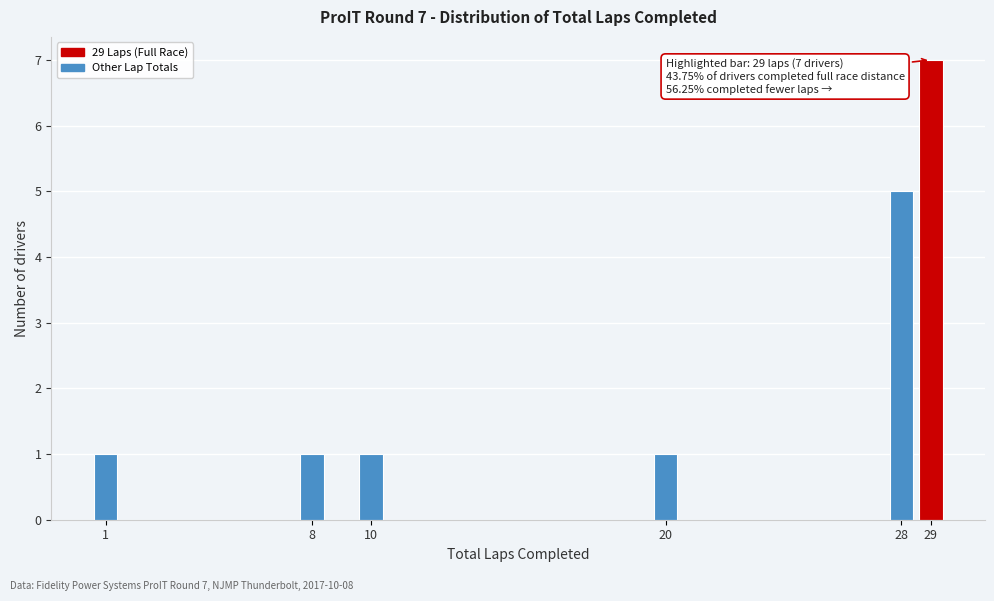

Reading left to right, list all the values displayed in this chart.

1=1	8=1	10=1	20=1	28=5	29=7